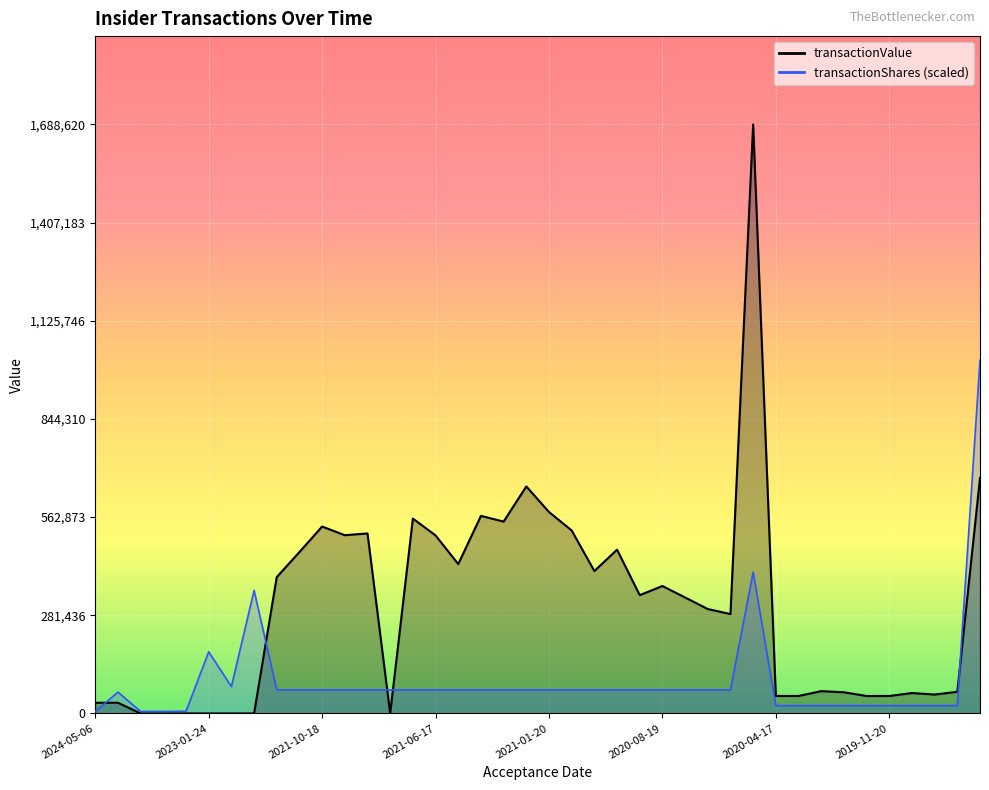

The transactionShares series shows 46249.4 at 2021-12-17. True or false?

False